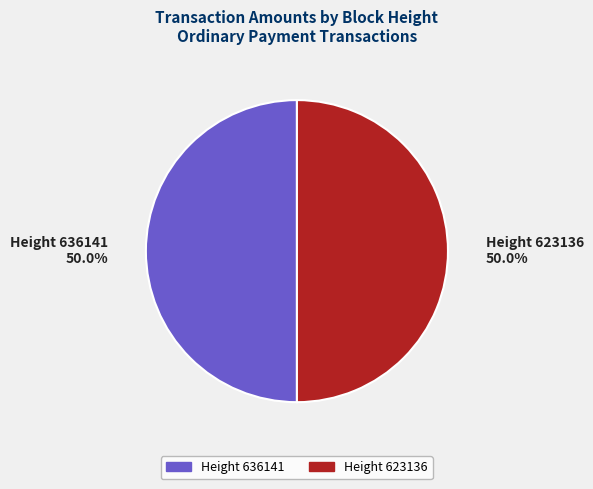

Which category has the biggest portion of the pie?

623136